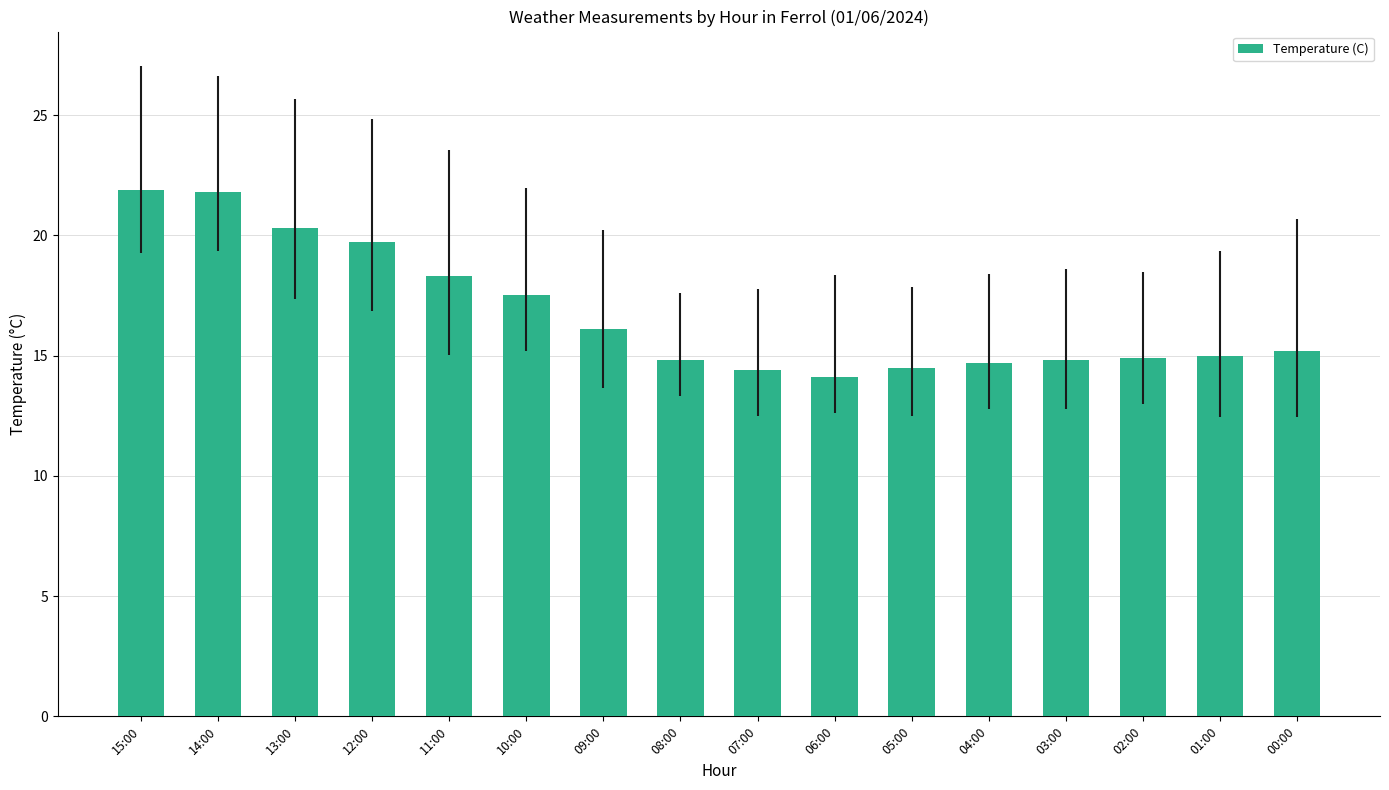

What is the label of the 8th bar from the right?

07:00